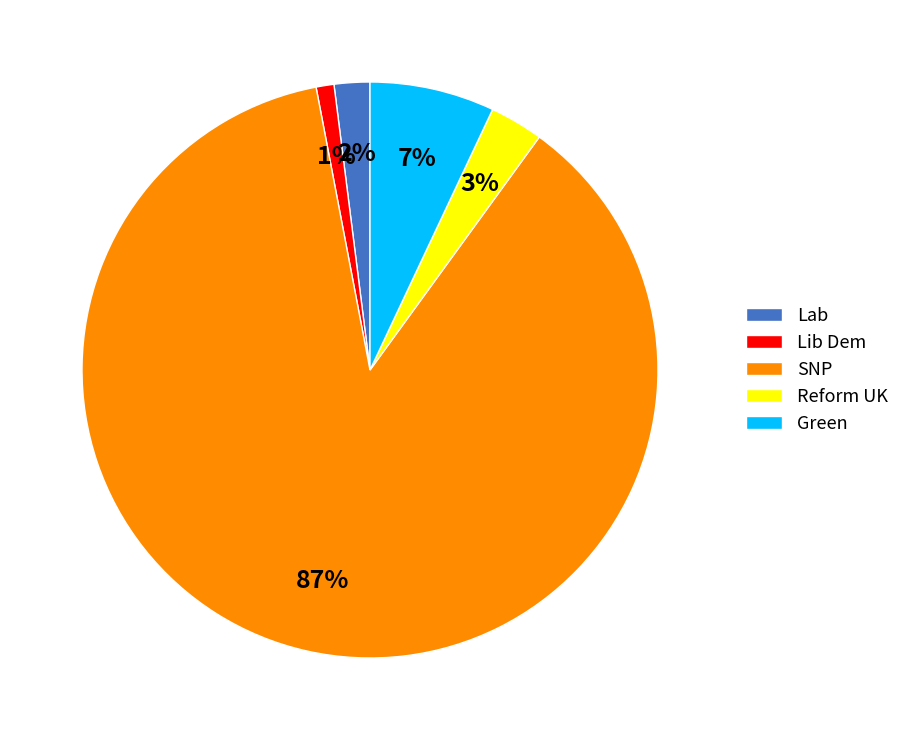

The Green slice represents 7% of the pie. True or false?

True